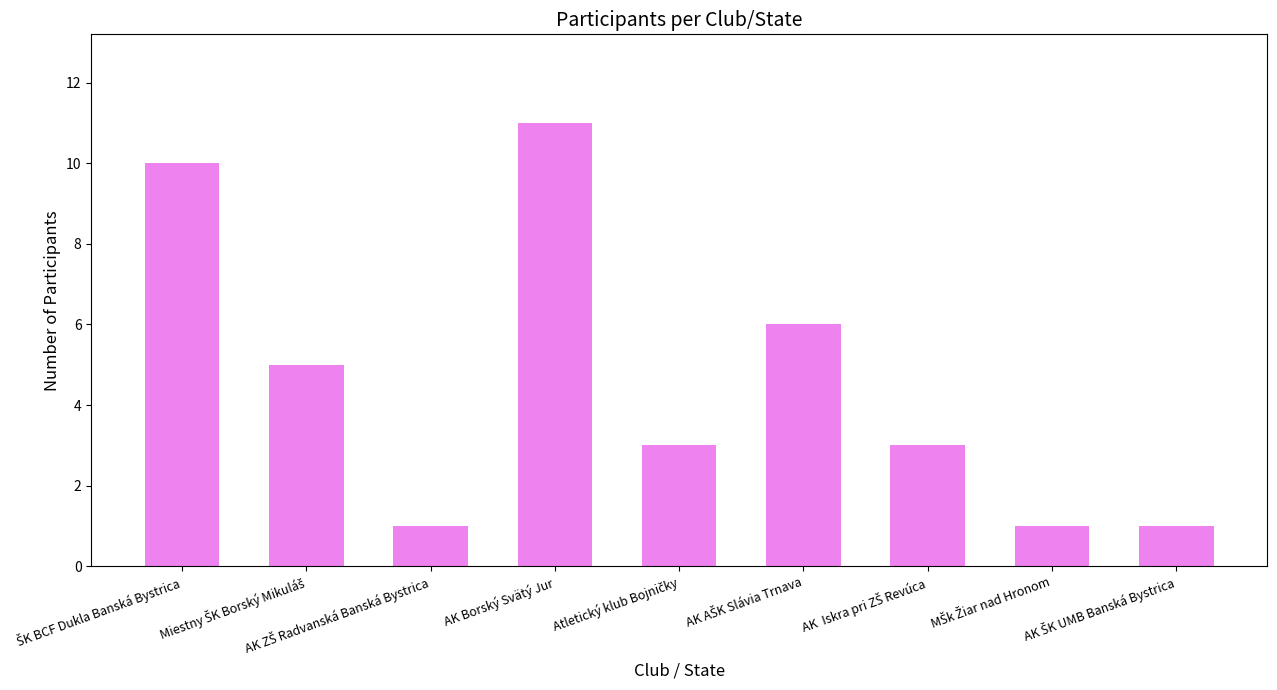

What position from the right is AK Borský Svätý Jur?

6